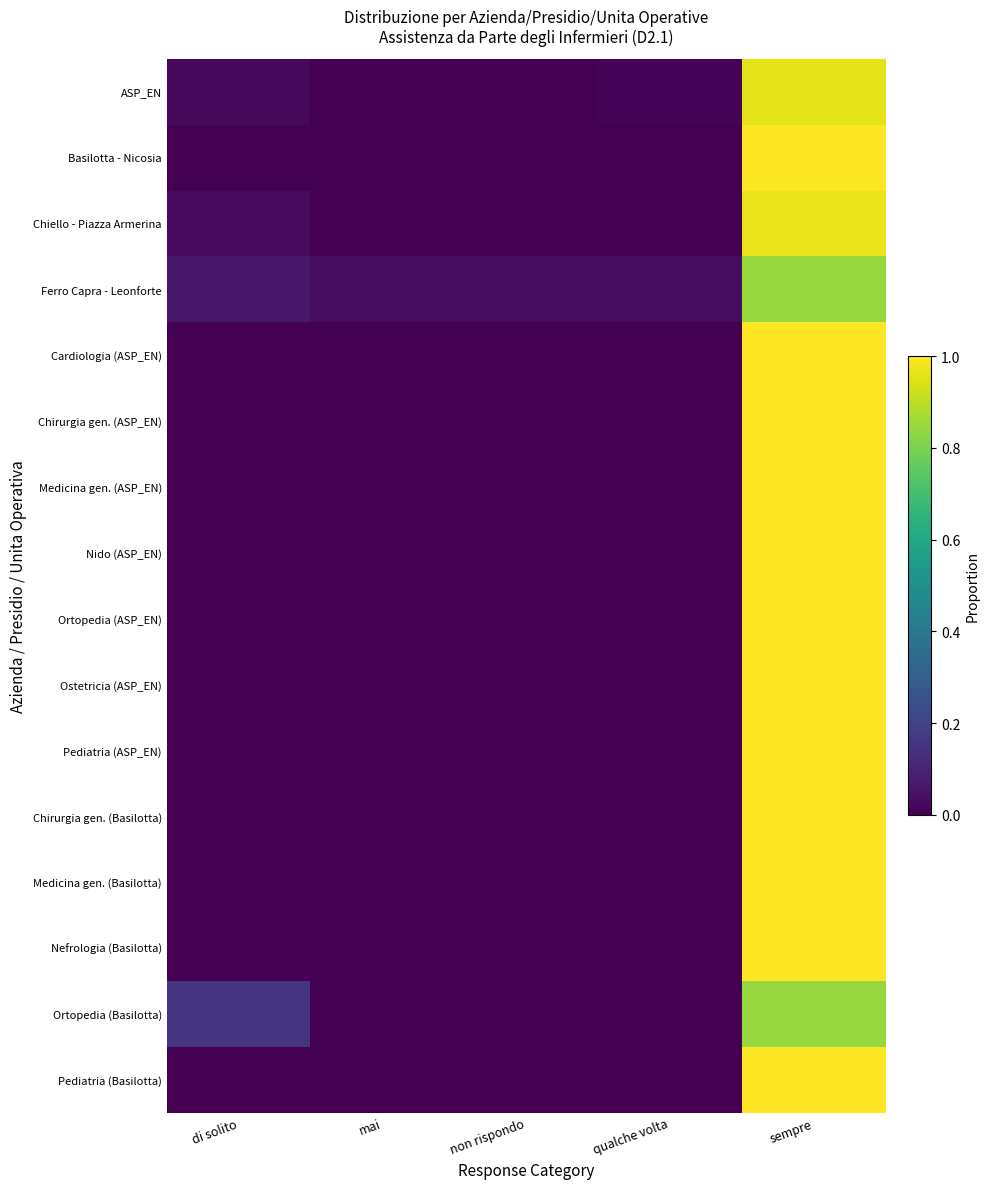

What is the greatest value displayed?

1.0